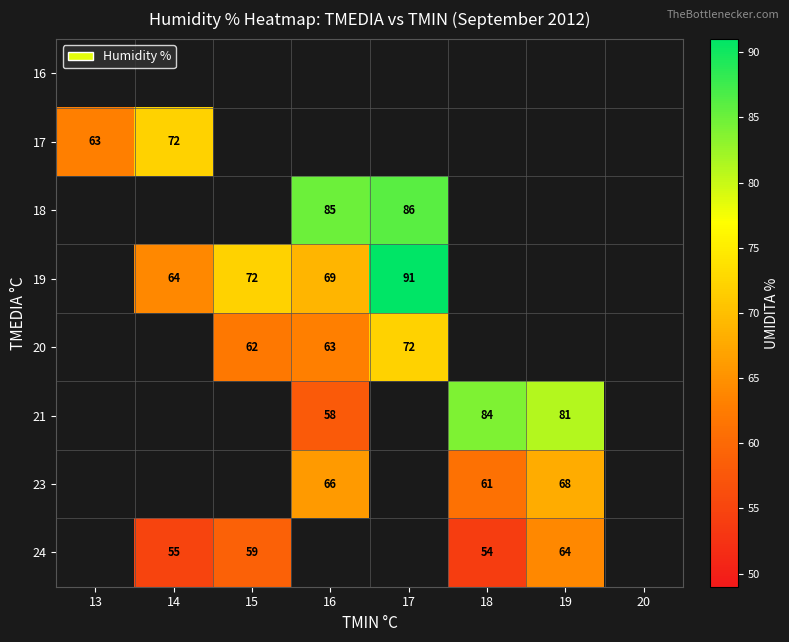

Between 19 and 16, which is larger?

16